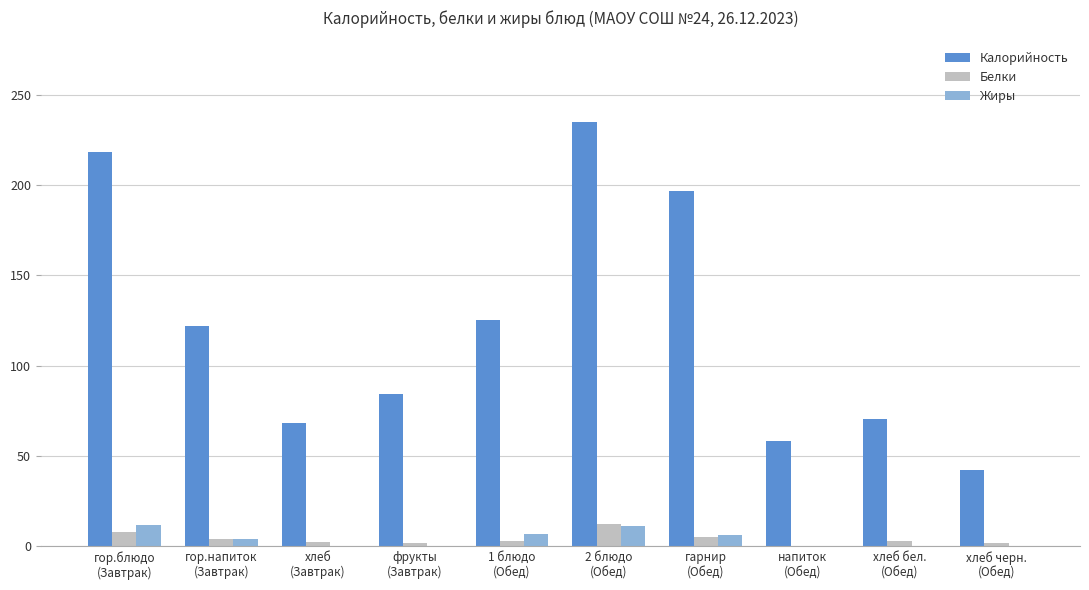

Which series has the largest total across all categories?

Калорийность